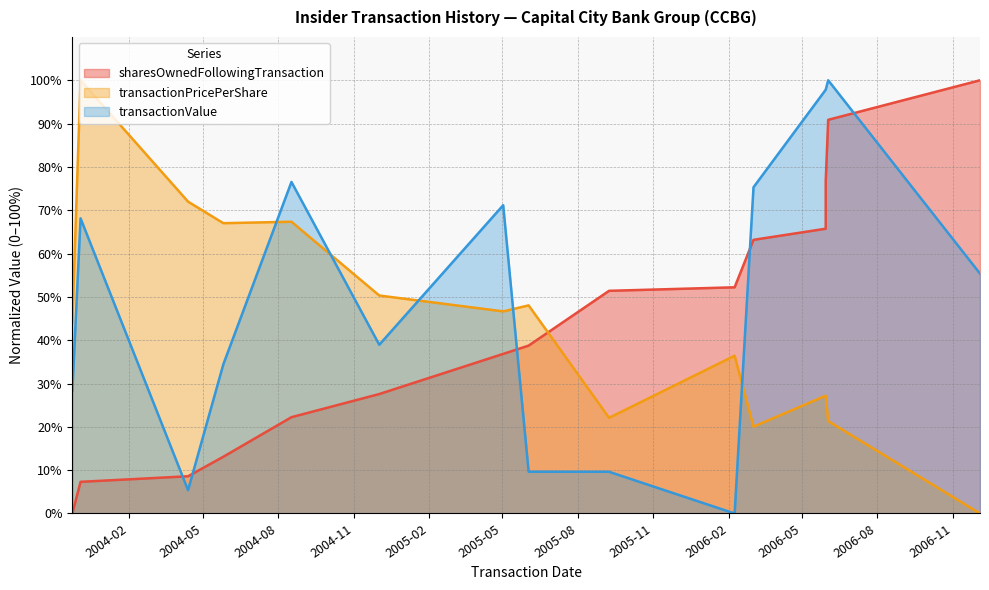

How many lines are shown in the chart?

3